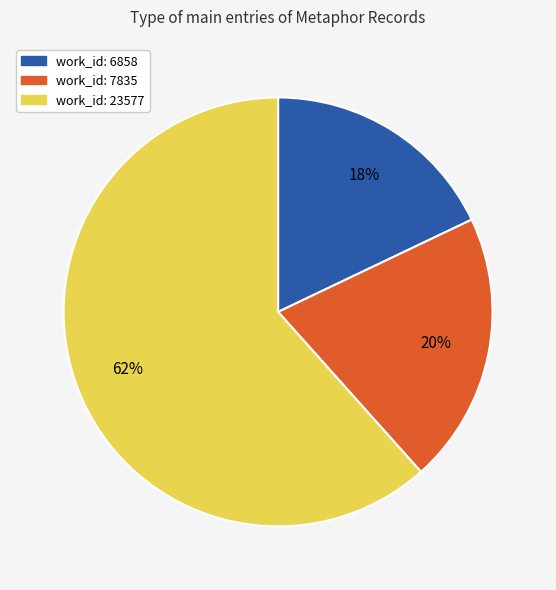

To the nearest percent, what percentage of the pie is work_id: 6858?

18%